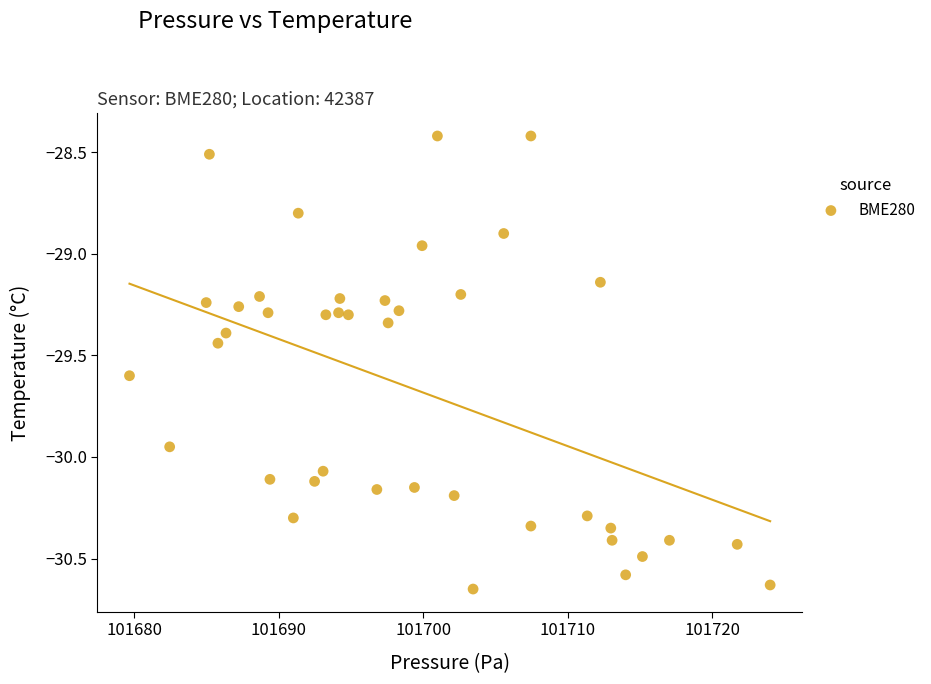

What is the range of X values (max minus min)?

44.3